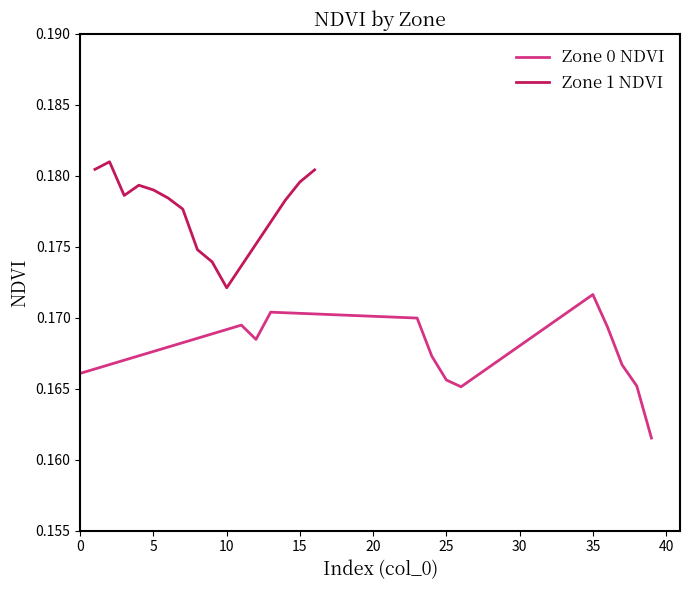

The Zone 0 NDVI series shows 0.1 at 25. True or false?

False